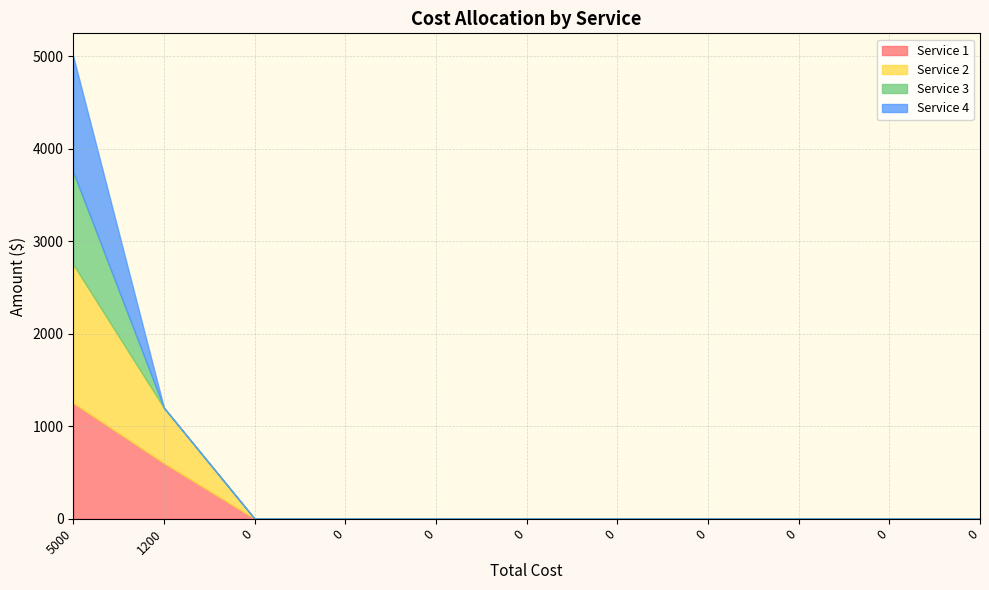

Does the chart display data point markers on the line(s)?

No